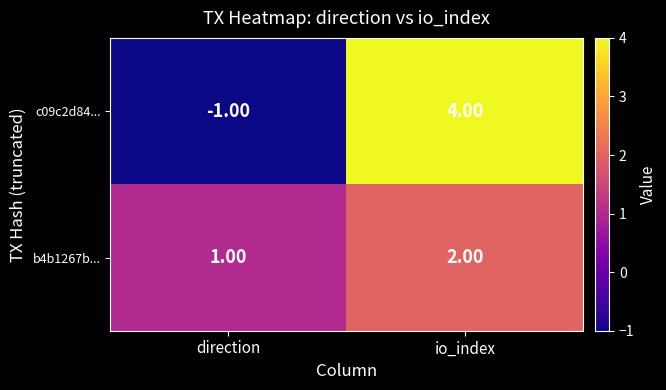

At which category does the chart reach its peak across all series?

io_index